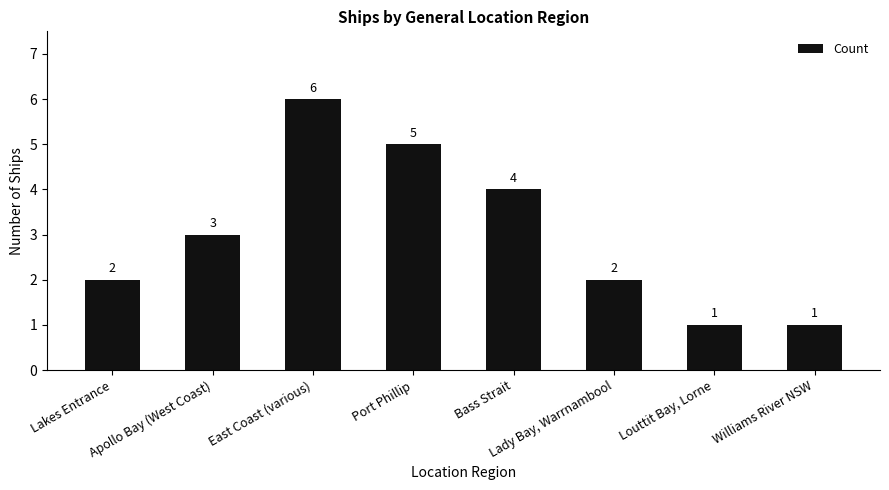

How many distinct data groups are displayed?

1